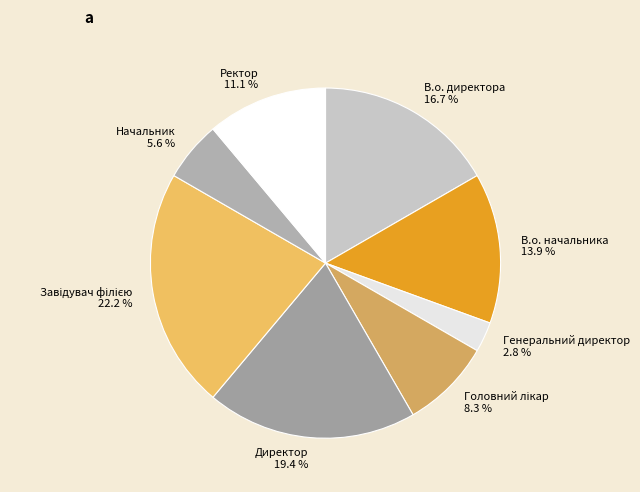

How many slices are in this pie chart?

8